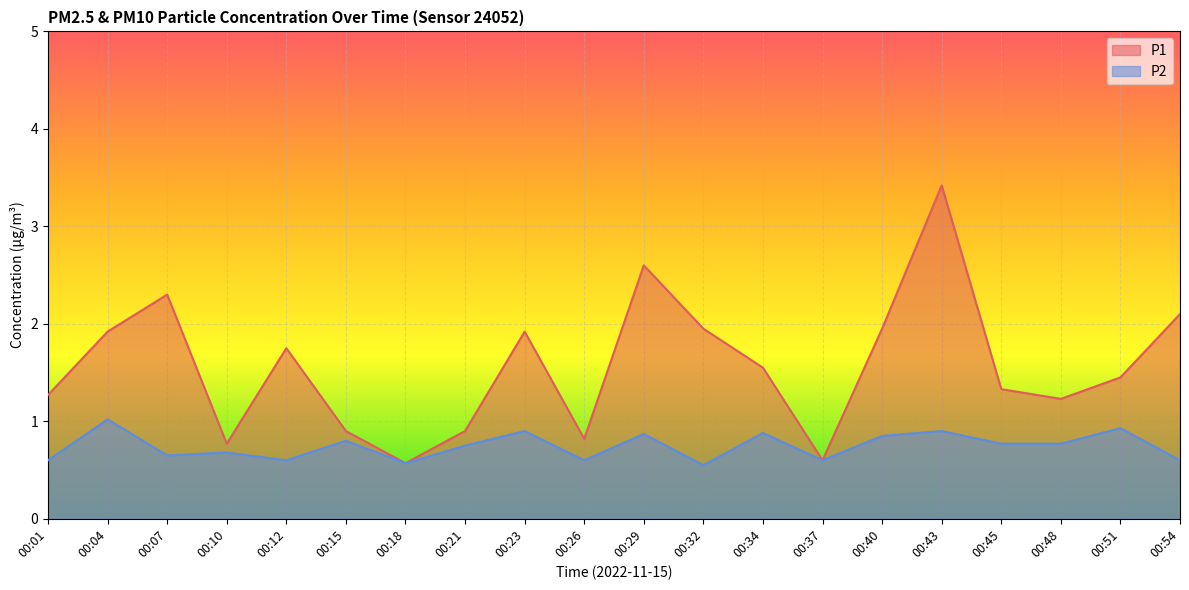

Which category has the highest value in the P1 series?

00:43